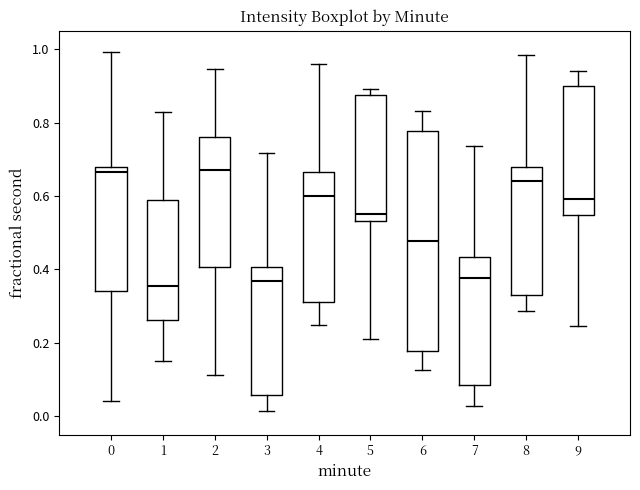

Reading left to right, transcribe this box plot: for each box, give where its median line is, the range the box spans, and where its two whiskers end, as read against the y-axis. The values are not printed on the chart, so give them approximately, as read against the axis.

0: median 0.66, box 0.34 to 0.68, whiskers 0.04 to 1.00
1: median 0.36, box 0.26 to 0.58, whiskers 0.14 to 0.82
2: median 0.66, box 0.40 to 0.76, whiskers 0.12 to 0.94
3: median 0.36, box 0.06 to 0.40, whiskers 0.02 to 0.72
4: median 0.60, box 0.32 to 0.66, whiskers 0.24 to 0.96
5: median 0.56, box 0.54 to 0.88, whiskers 0.22 to 0.90
6: median 0.48, box 0.18 to 0.78, whiskers 0.12 to 0.84
7: median 0.38, box 0.08 to 0.44, whiskers 0.02 to 0.74
8: median 0.64, box 0.34 to 0.68, whiskers 0.28 to 0.98
9: median 0.60, box 0.54 to 0.90, whiskers 0.24 to 0.94